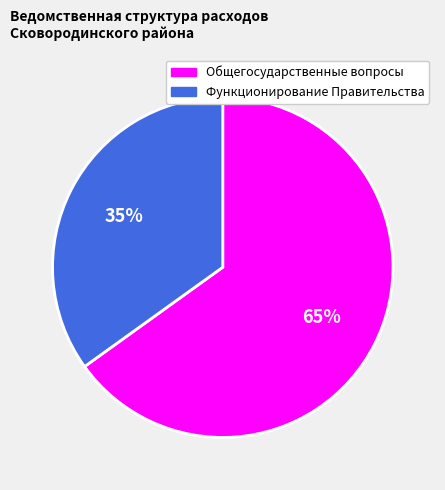

Count the number of slices in the pie.

2